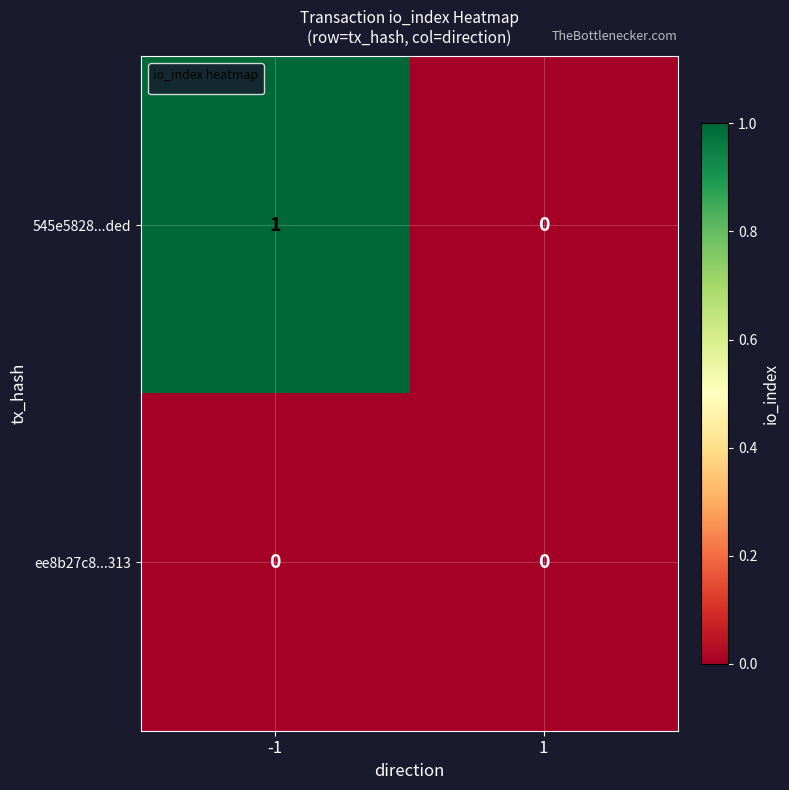

Which series has the widest spread of values?

545e5828...ded